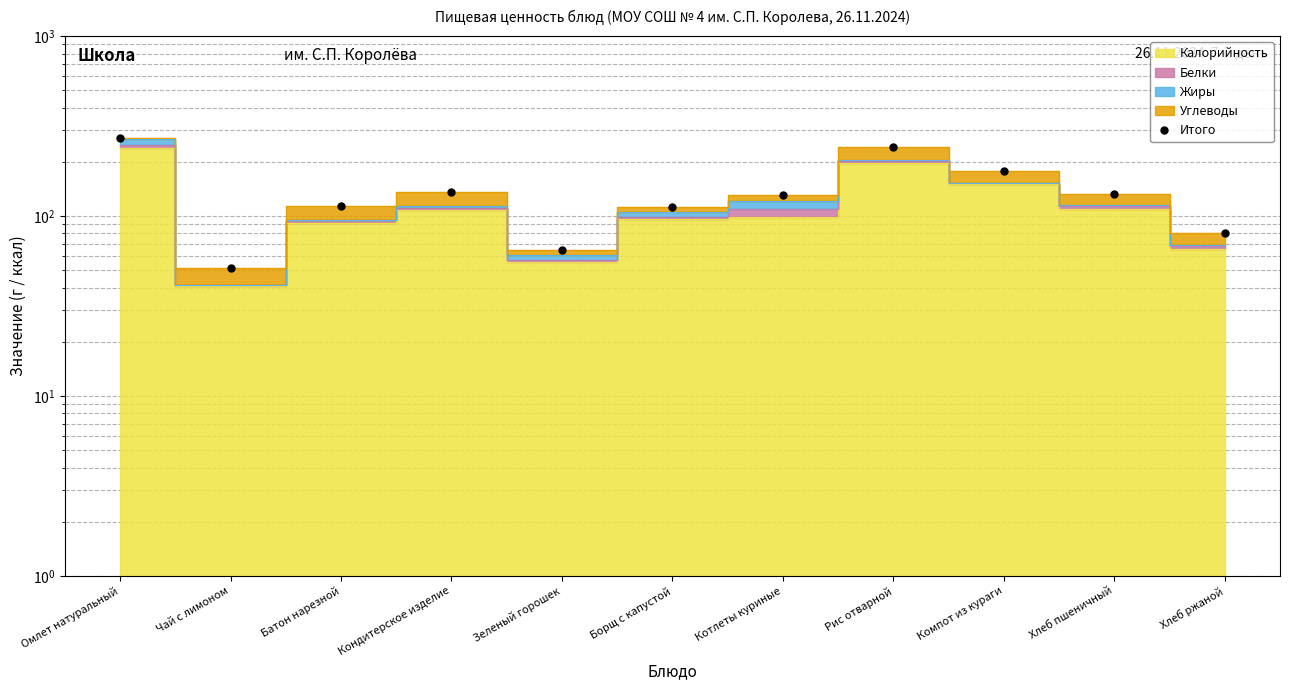

What is the ratio of the value at Хлеб ржаной to the value at Хлеб пшеничный?

0.6